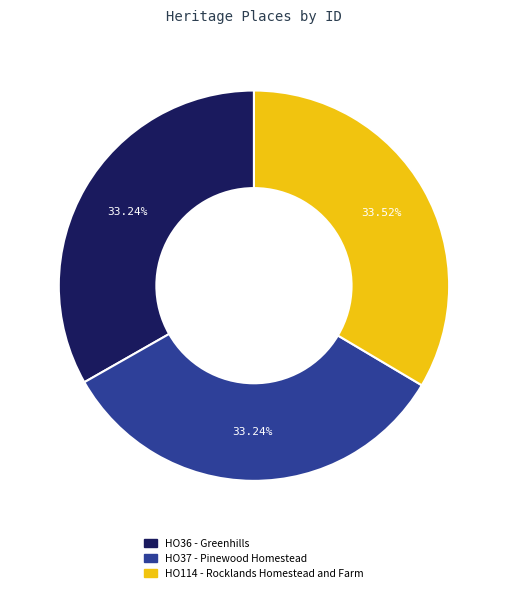

What portion of the pie excludes HO114 - Rocklands Homestead and Farm?

66.5%